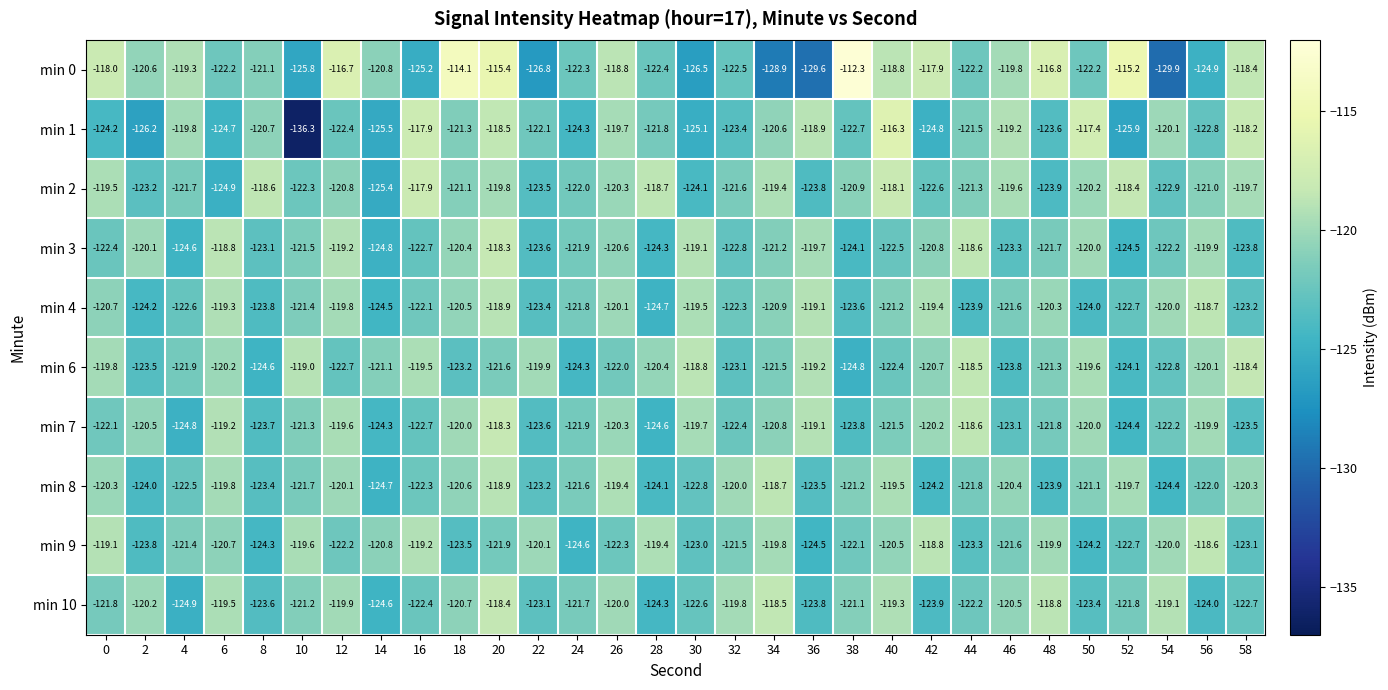

What is the smallest value displayed?

-136.3